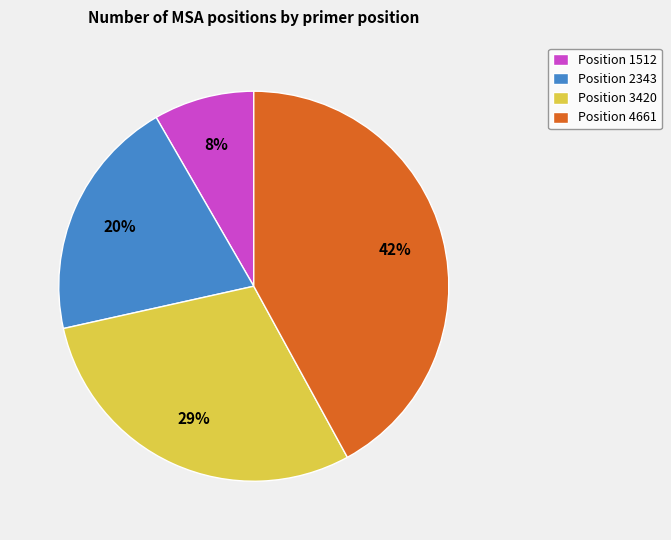

Do Position 4661 and Position 1512 together represent more than half of the pie?

Yes